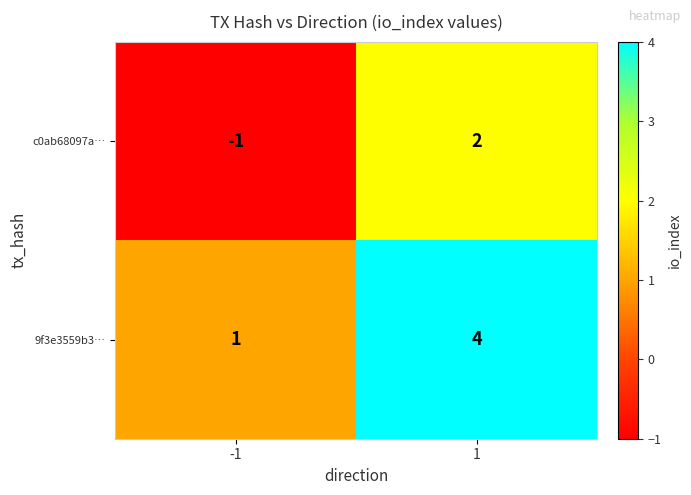

The value of c0ab68097a… at -1 is -1. True or false?

True